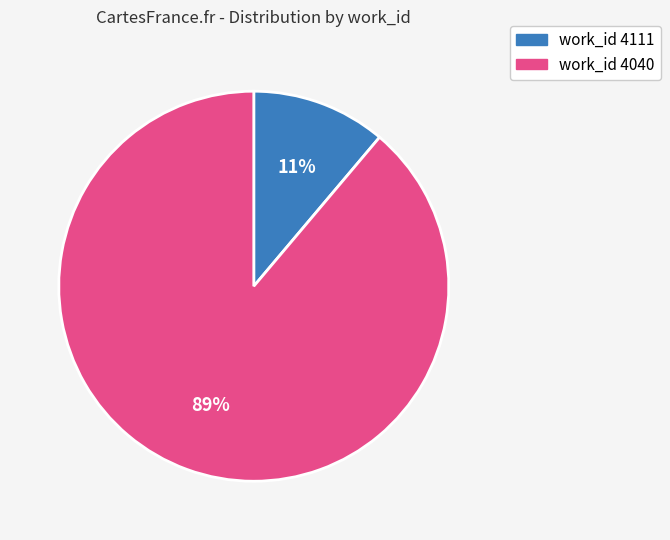

To the nearest percent, what is the difference between the largest and smallest slice percentages?

78%